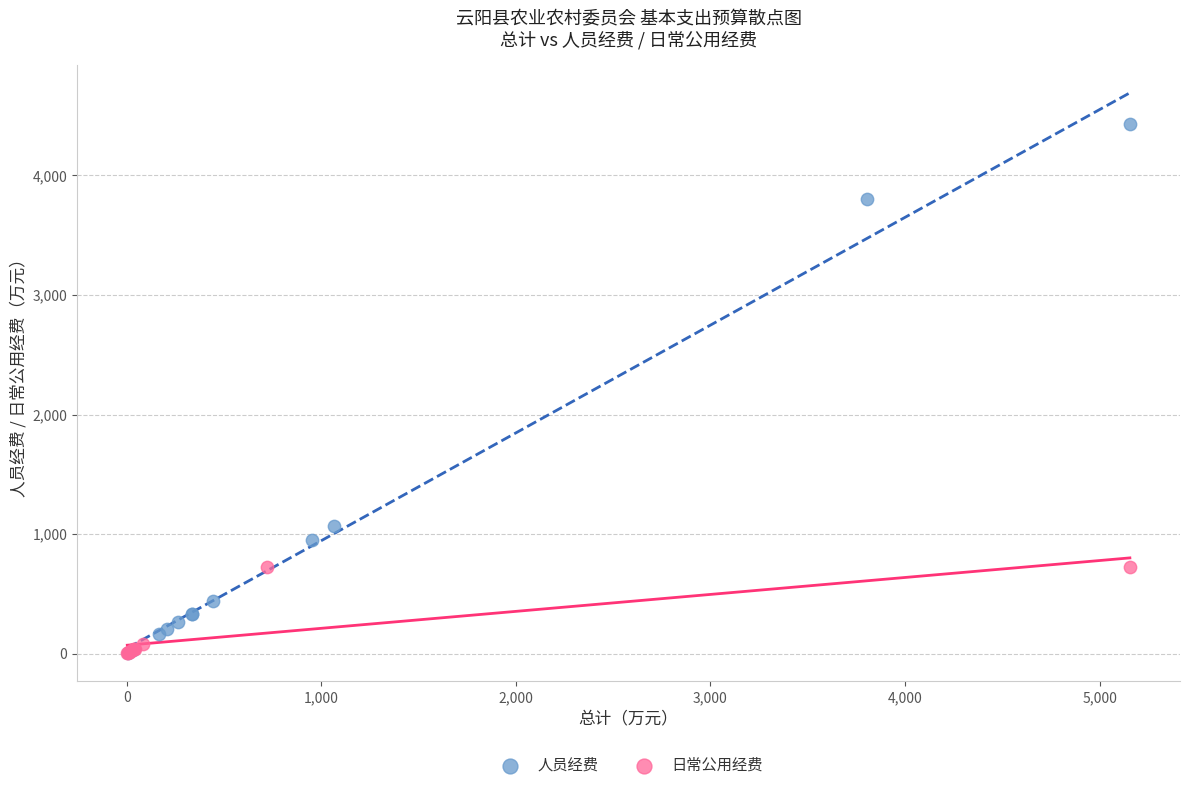

Which series reaches the maximum Y coordinate?

人员经费